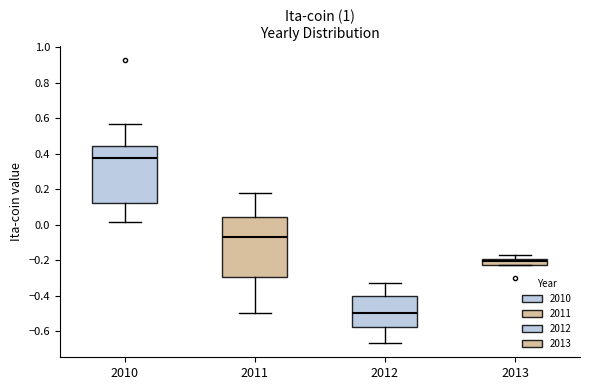

Where does the lower whisker of the box at x = 2010 end on the y-axis? The values are not printed on the chart, so give them approximately, as read against the axis.

0.02